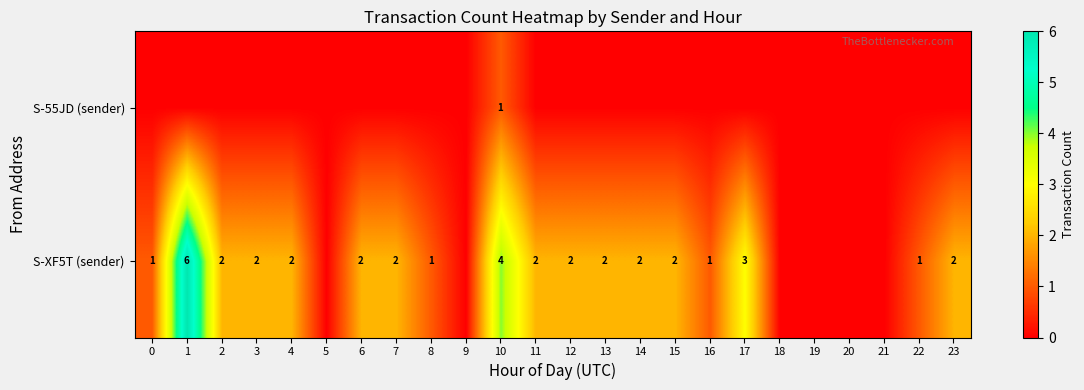

Is it true that S-XF5T (sender) equals 2 at 3?

True